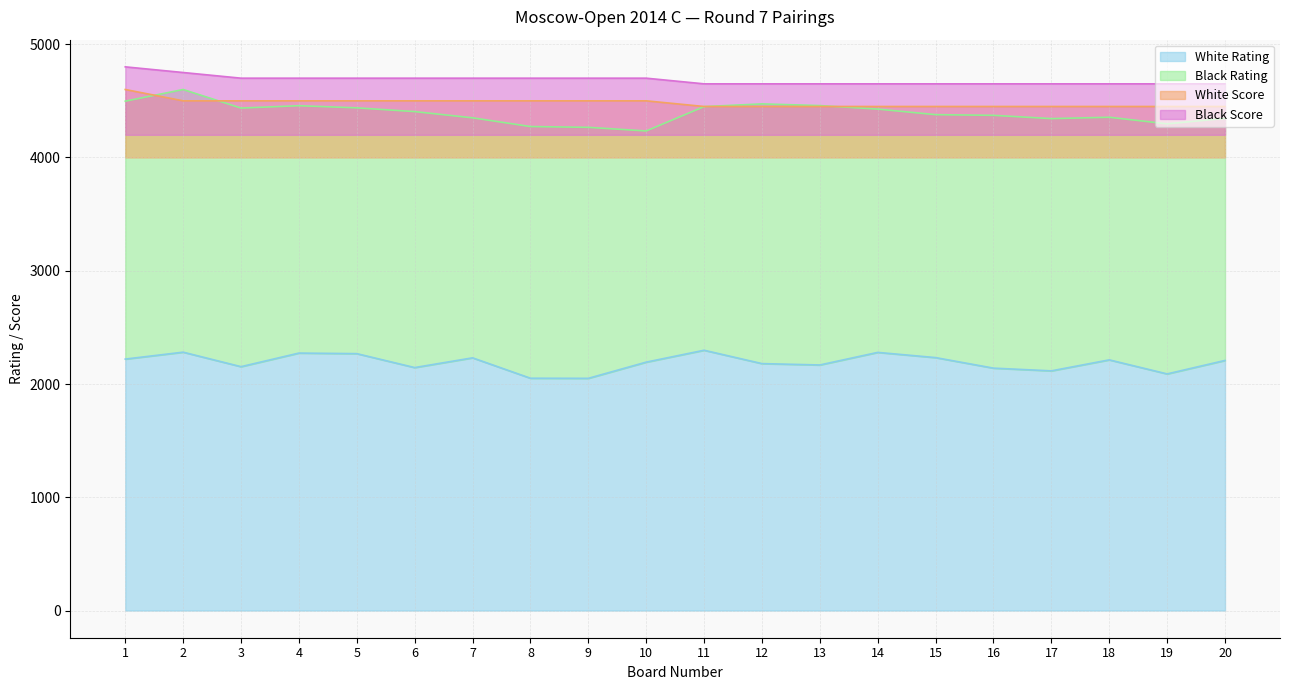

Between 9 and 16, which is larger?

16